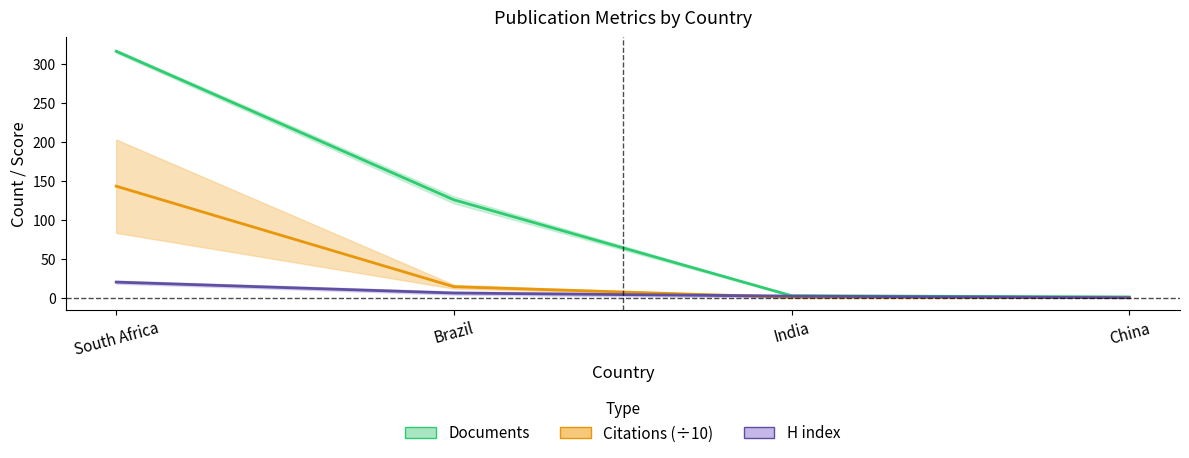

Where is Citable documents nearest to the value 10?

Brazil